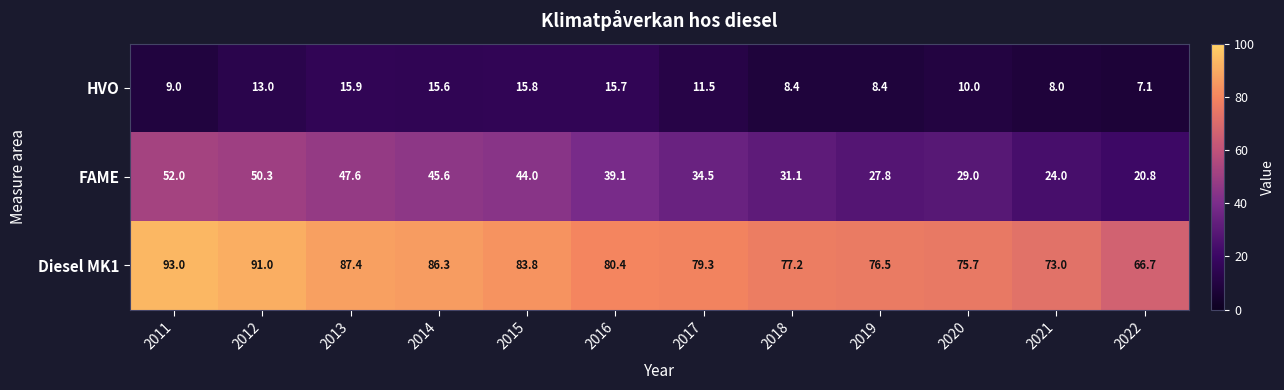

What is the difference between the Diesel MK1 values at 2018 and 2019?

0.7